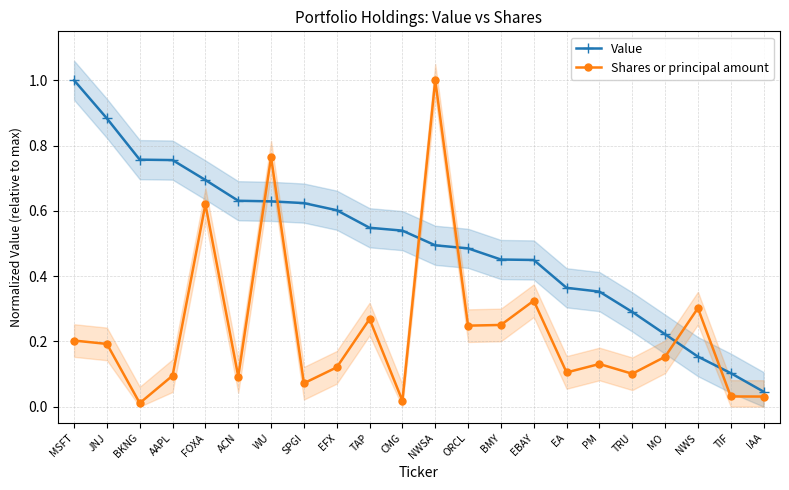

The value of Value at NWS is 0.2. True or false?

True